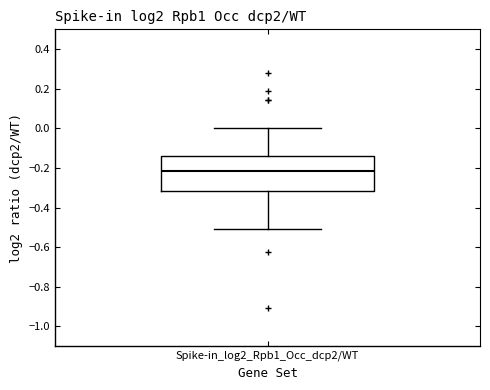

Where does the upper whisker of the box for Spike-in_log2_Rpb1_Occ_dcp2/WT end on the y-axis? The values are not printed on the chart, so give them approximately, as read against the axis.

0.00